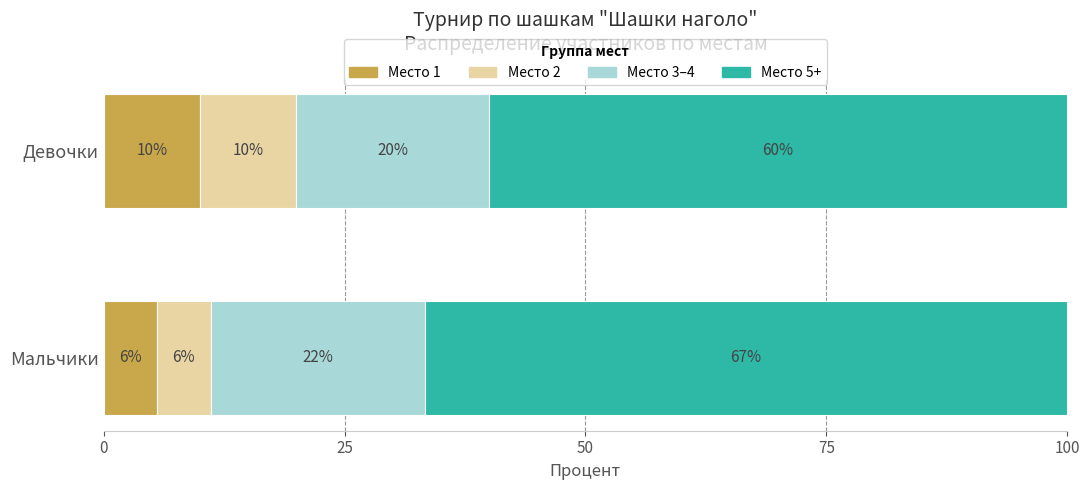

What is the total value across all series at Девочки?

100.0